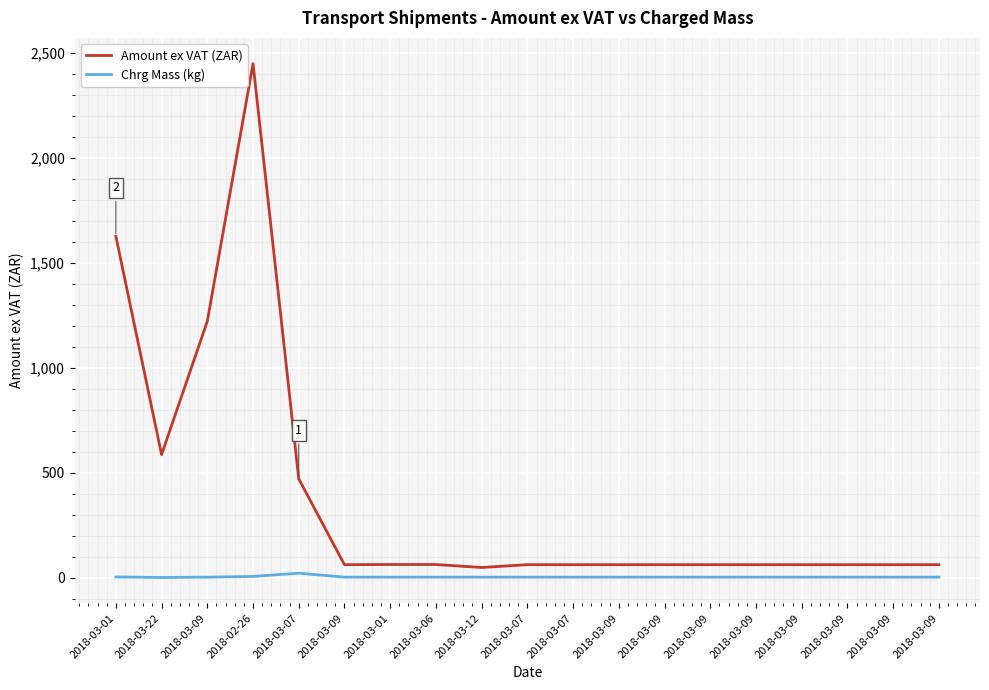

What is the label of the 16th point from the right?

2018-02-26